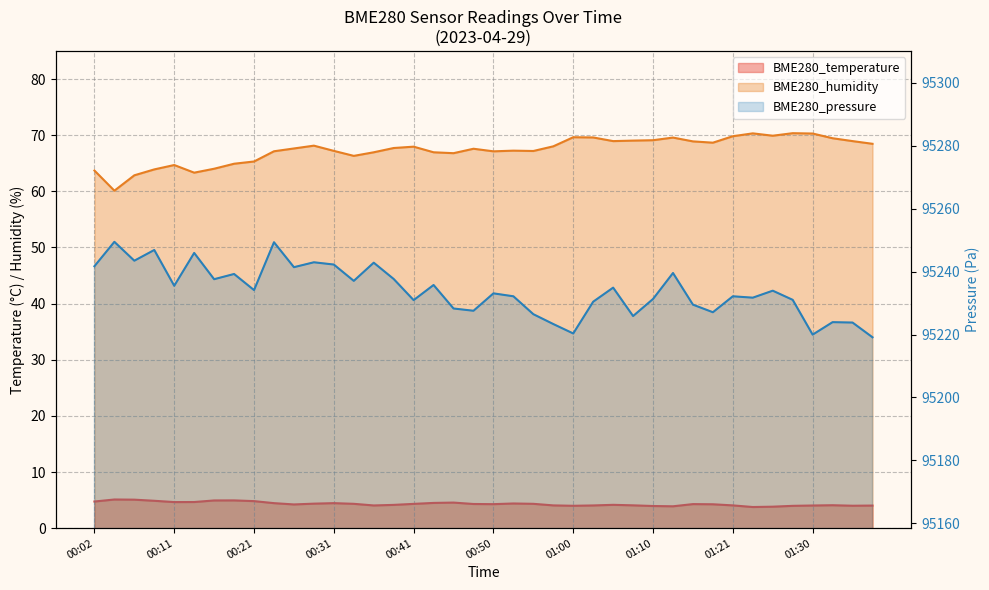

What is the total value across all series at 00:33?

95307.7